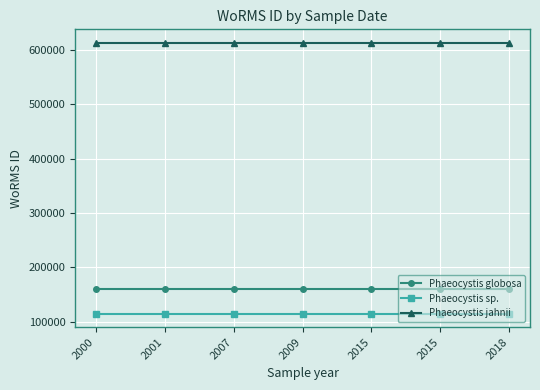

True or false: Phaeocystis jahnii and Phaeocystis globosa intersect in this chart.

False